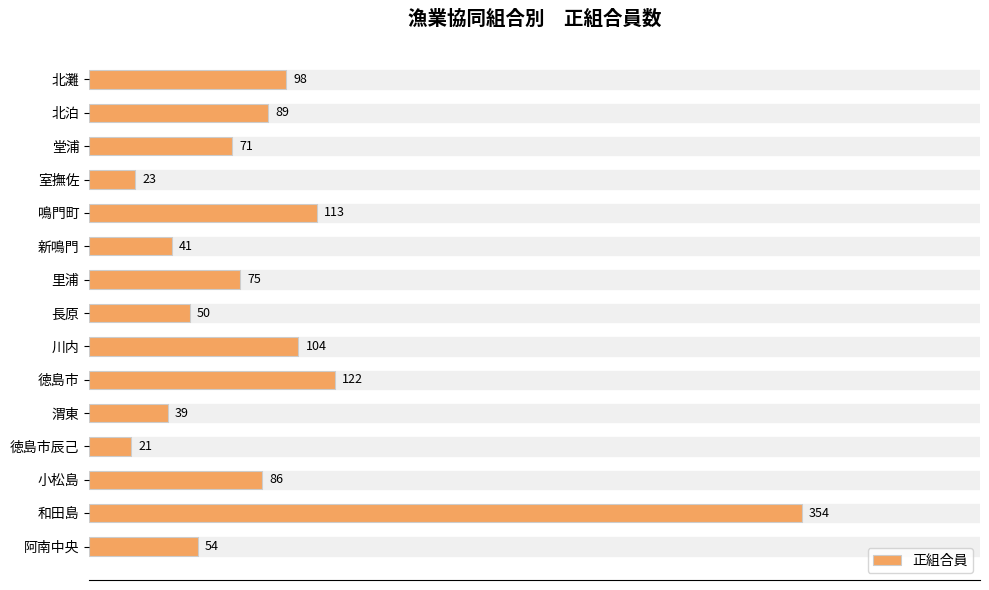

Are the bars horizontal?

Yes